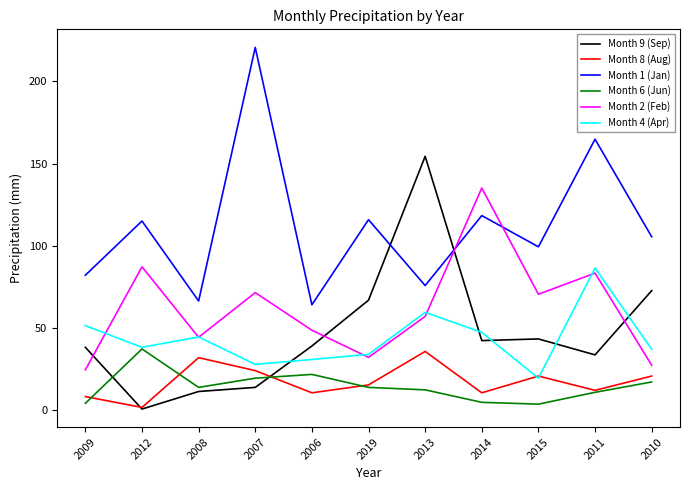

What is the maximum value shown in the chart?

220.7